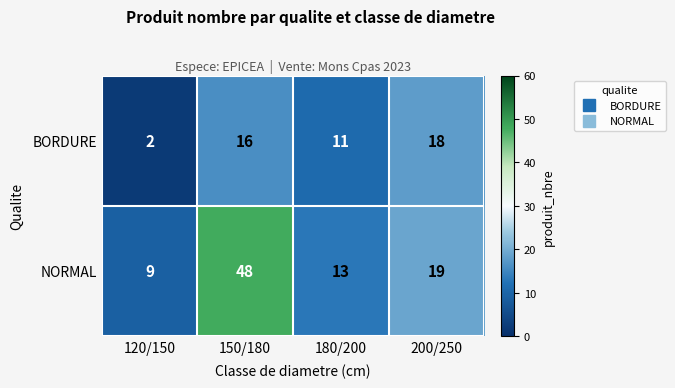

How many NORMAL values are between 13 and 48?

3